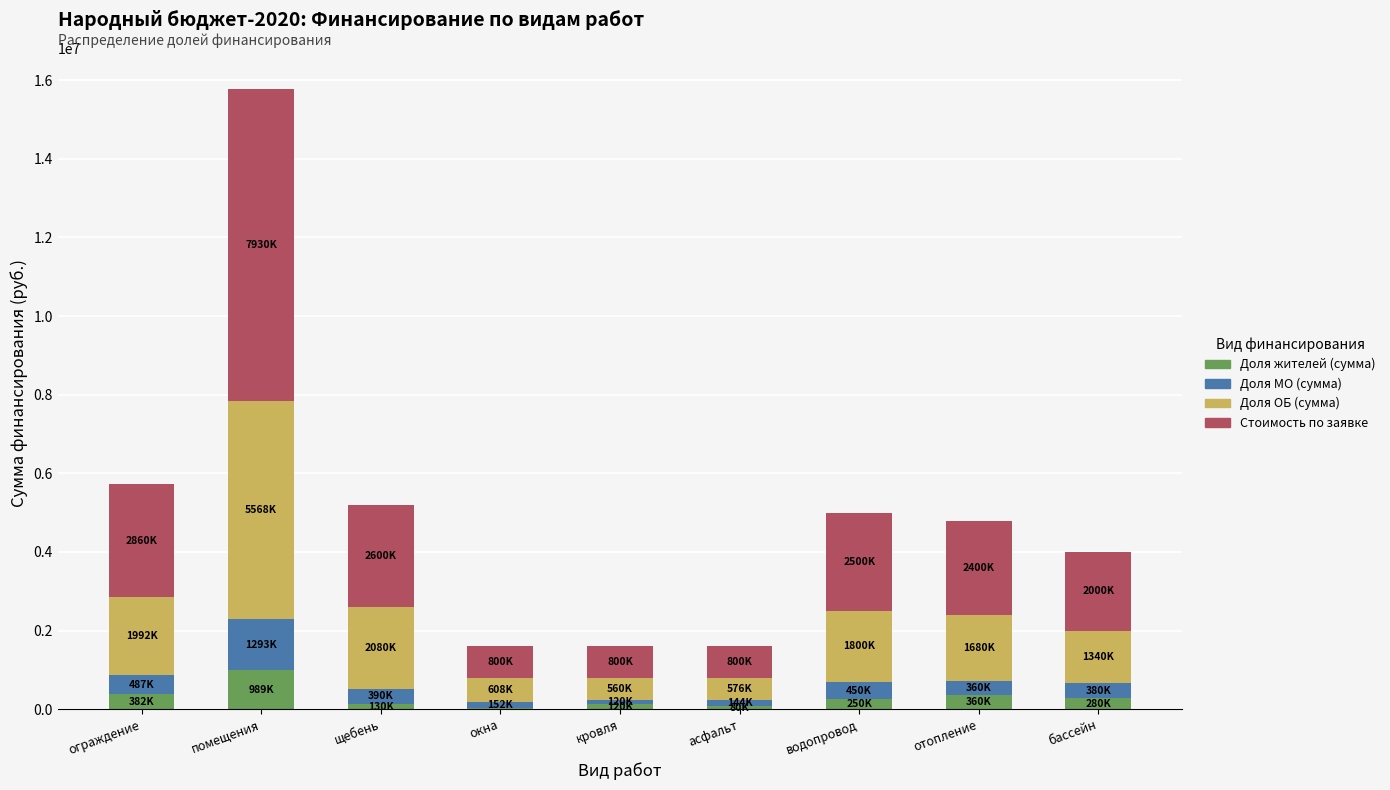

Which category has the highest value in the Доля жителей (сумма) series?

помещения